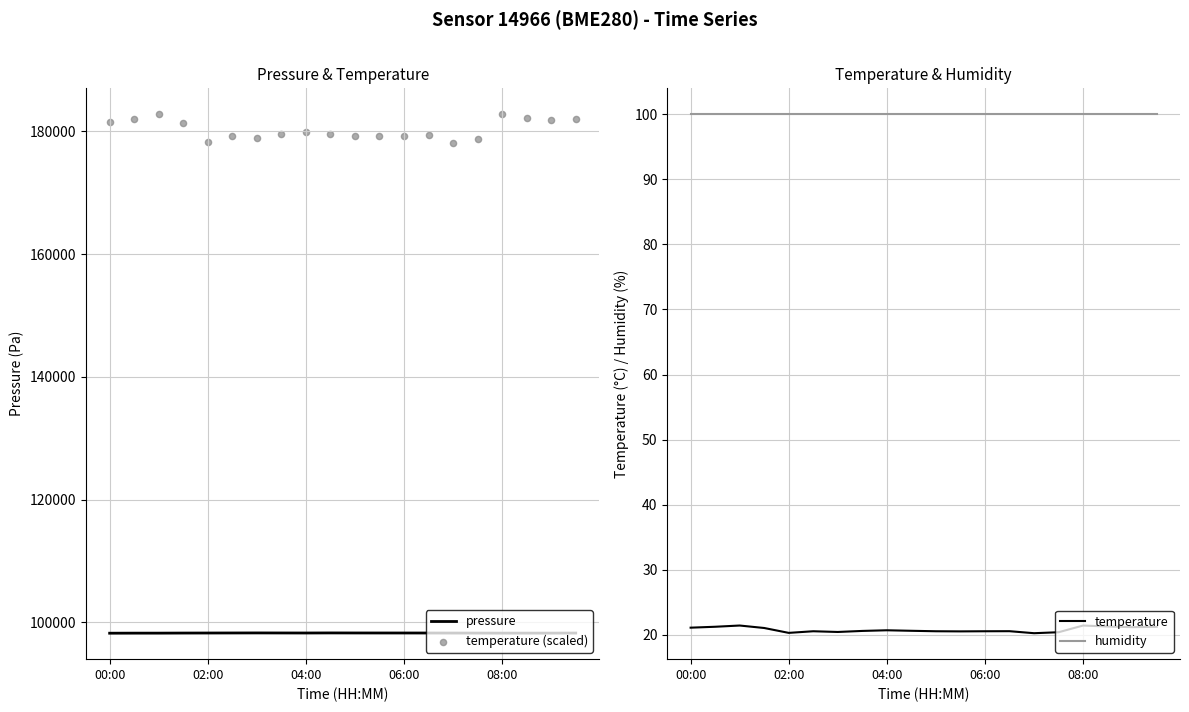

What is the lowest value of the pressure series?

98252.9